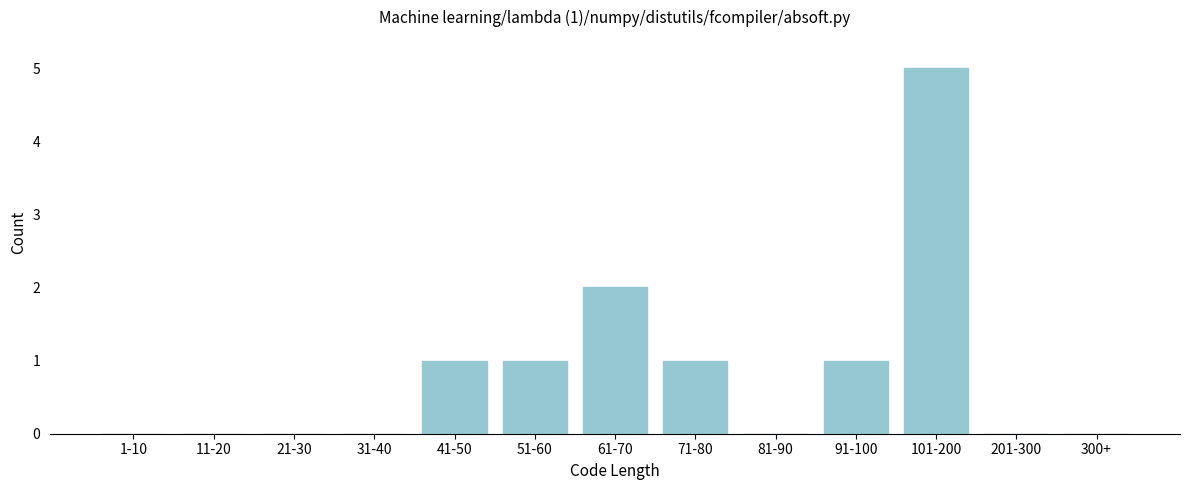

Reading left to right, list all the values displayed in this chart.

1-10=0	11-20=0	21-30=0	31-40=0	41-50=1	51-60=1	61-70=2	71-80=1	81-90=0	91-100=1	101-200=5	201-300=0	300+=0